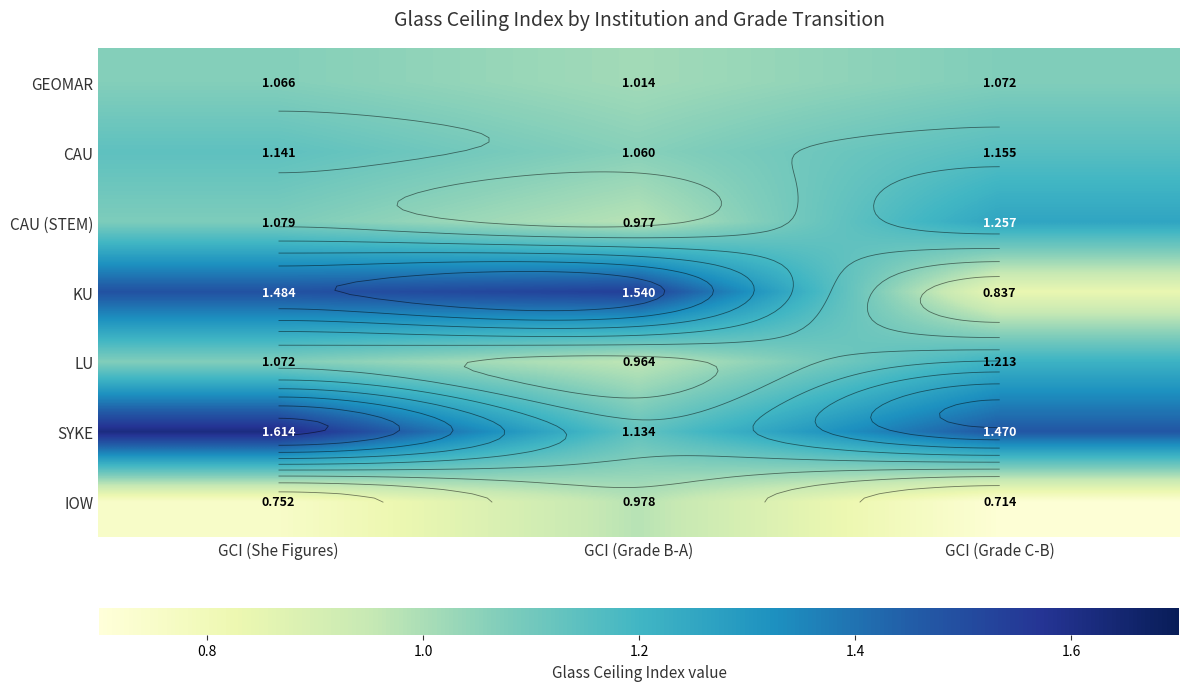

What is the average value of the IOW series?

0.8